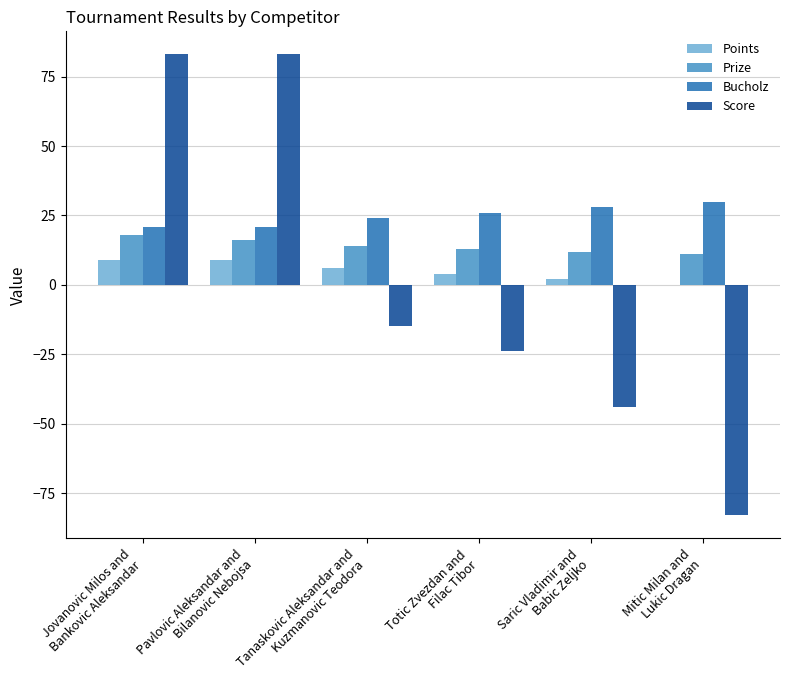

How many data points in Score are above -15?

2